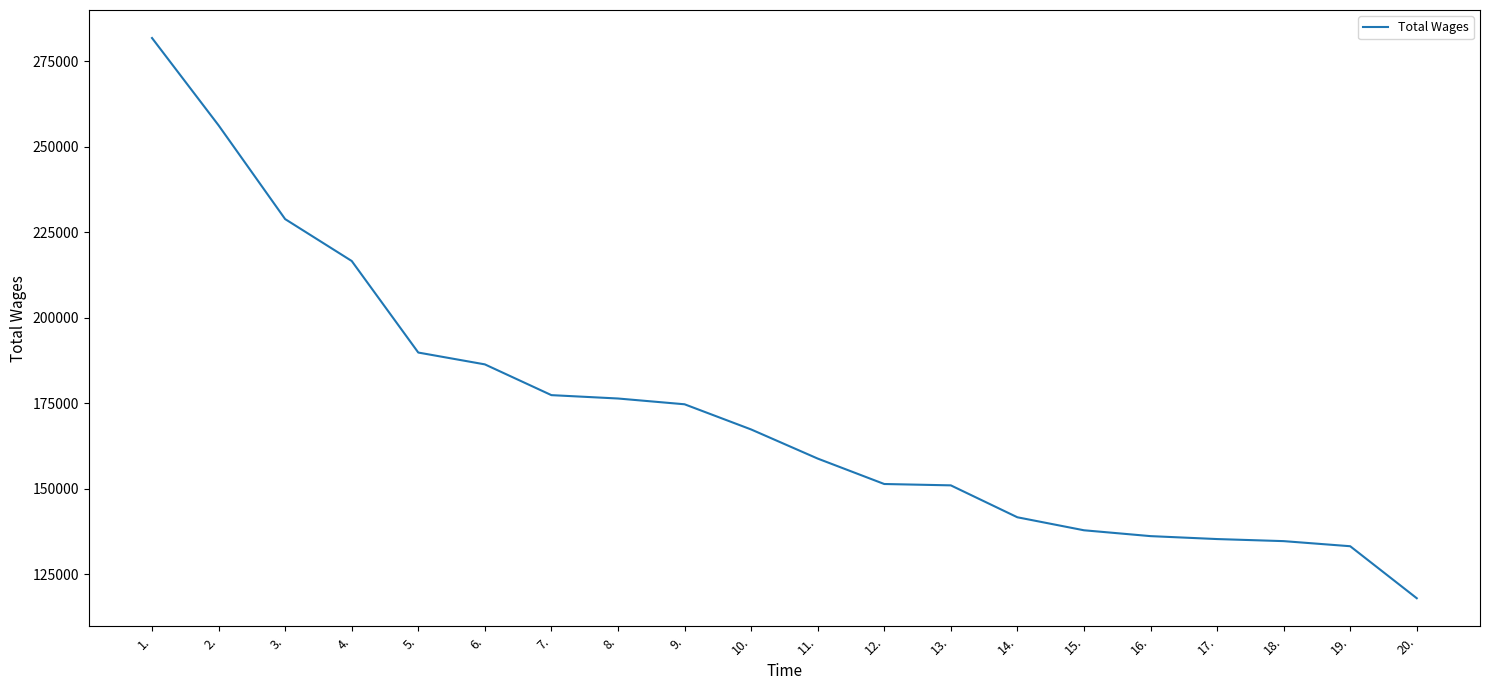

What is the minimum value shown in the chart?

117964